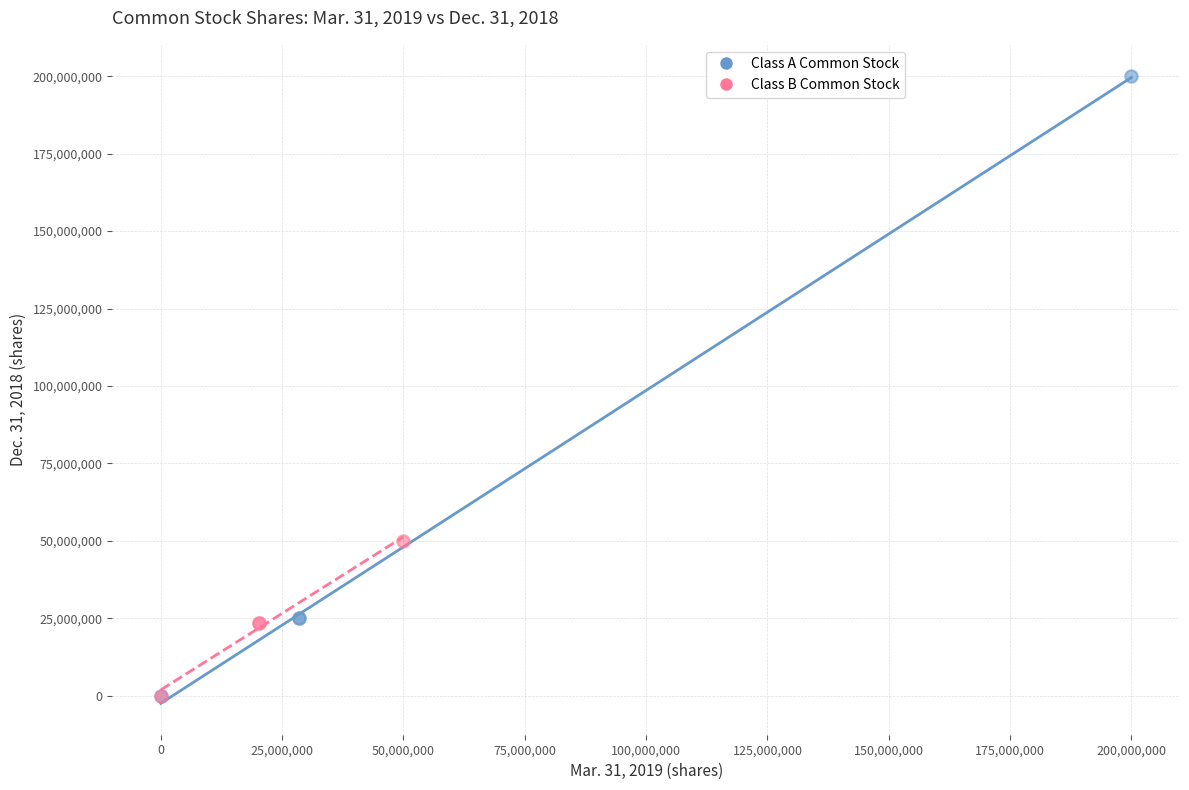

What are all the series names shown in the legend?

Class A Common Stock, Class B Common Stock